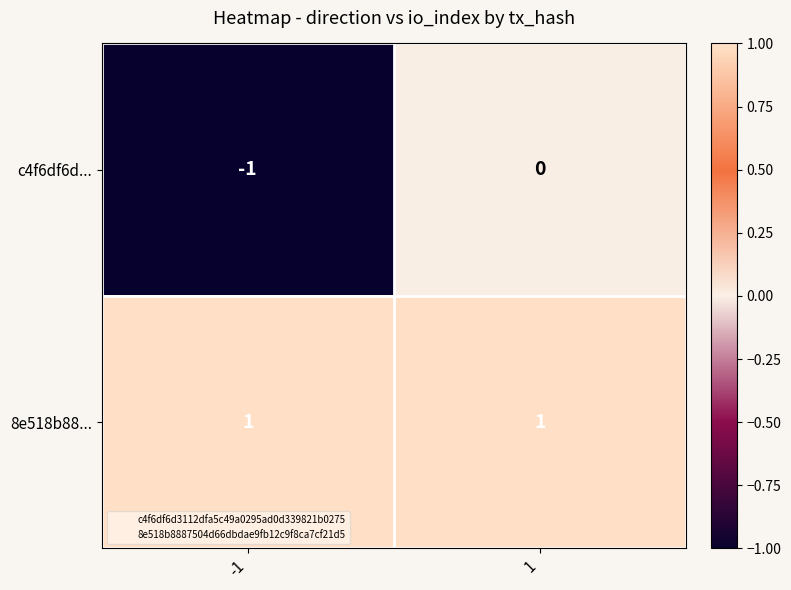

Rank the categories by c4f6df6d... value from lowest to highest.

-1, 1